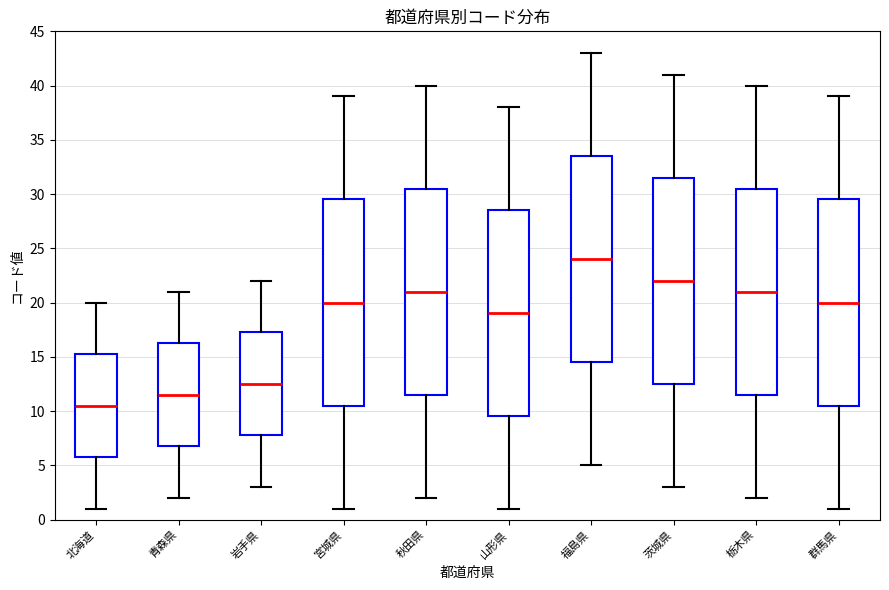

Where does the upper whisker of the box for 北海道 end on the y-axis? The values are not printed on the chart, so give them approximately, as read against the axis.

20.0